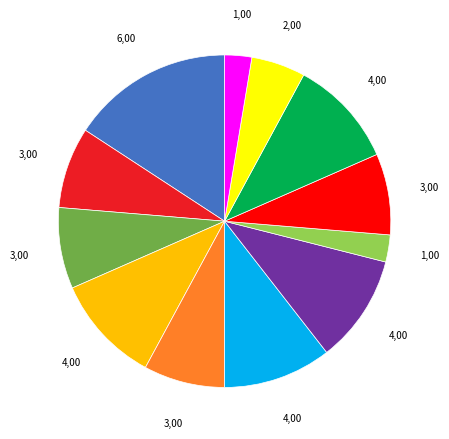

Is there any slice that represents more than half of the pie?

No